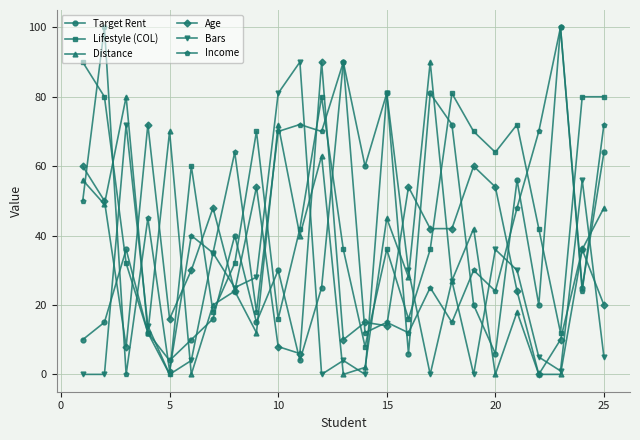

True or false: Age has more than 0 points higher than both neighbors.

True